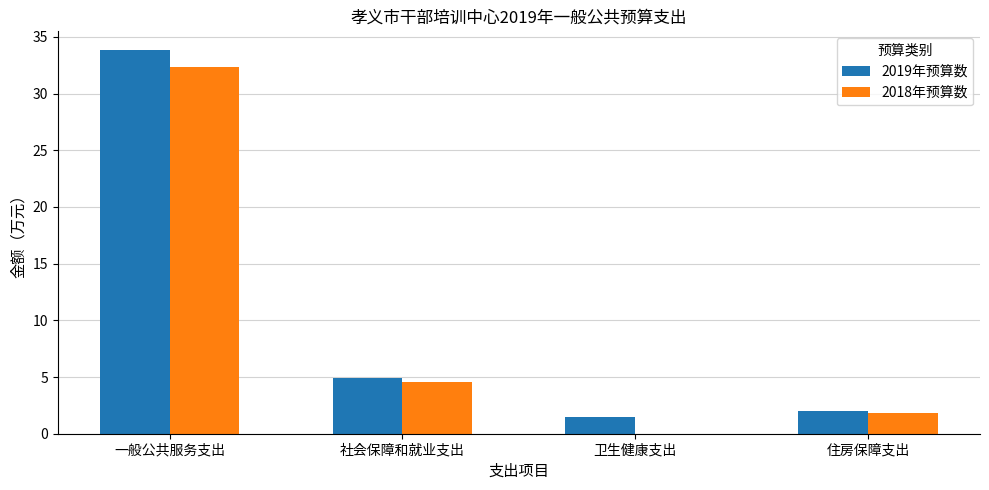

At which label is 2018年预算数 closest to 16?

社会保障和就业支出